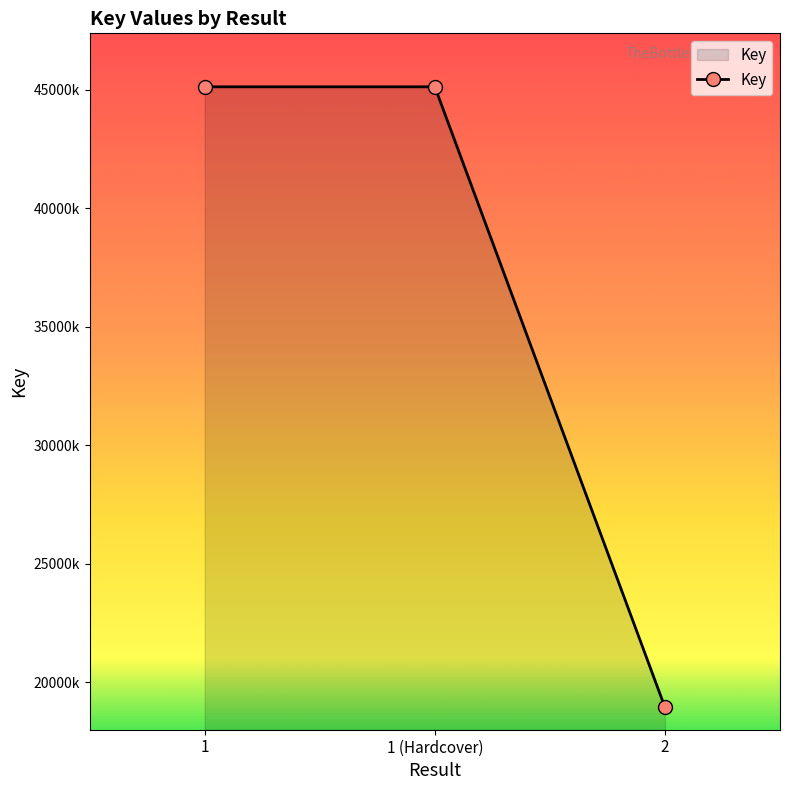

Approximately how many times larger is the value at 2 compared to 1?

0.4